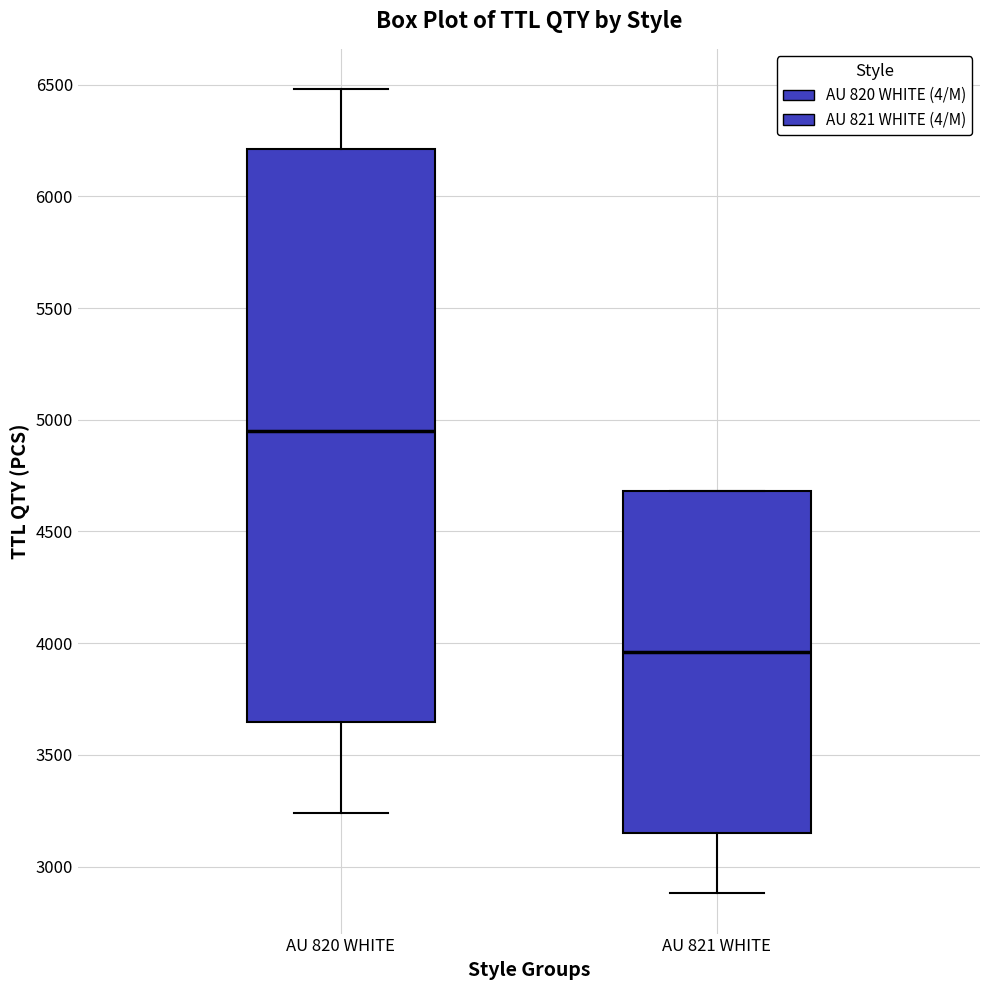

Reading left to right, transcribe this box plot: for each box, give where its median line is, the range the box spans, and where its two whiskers end, as read against the y-axis. The values are not printed on the chart, so give them approximately, as read against the axis.

AU 820 WHITE: median 4950, box 3650 to 6200, whiskers 3250 to 6500
AU 821 WHITE: median 3950, box 3150 to 4700, whiskers 2900 to 4700